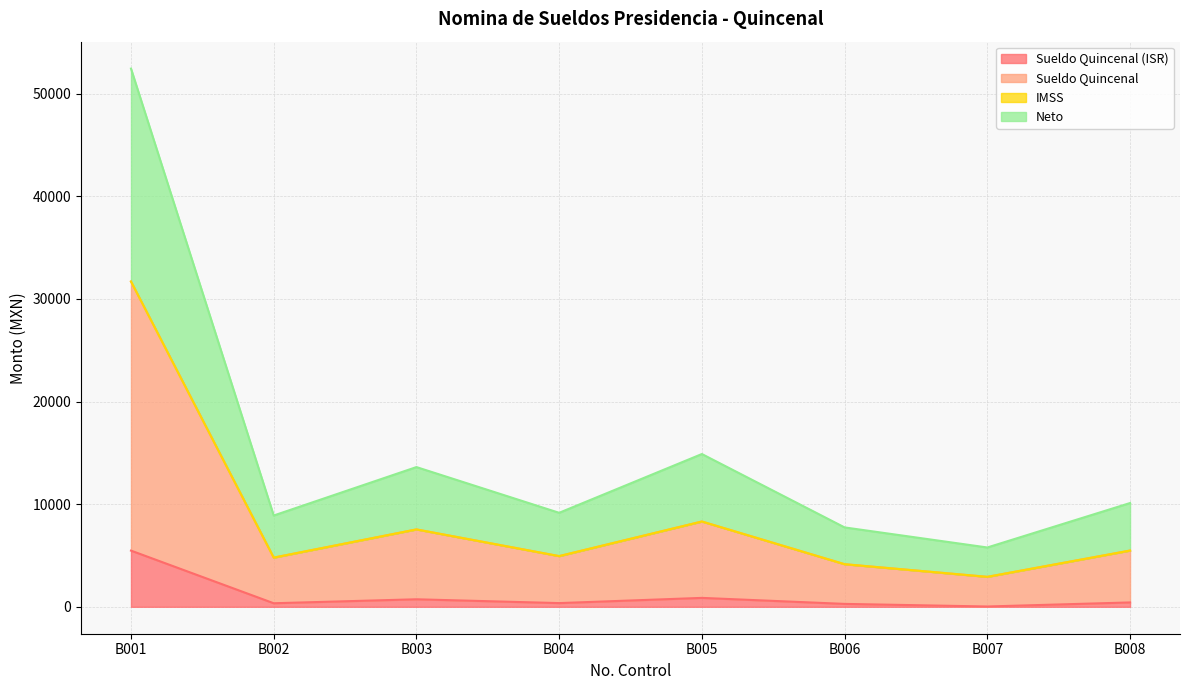

What is the total value across all series at B008?

10111.7